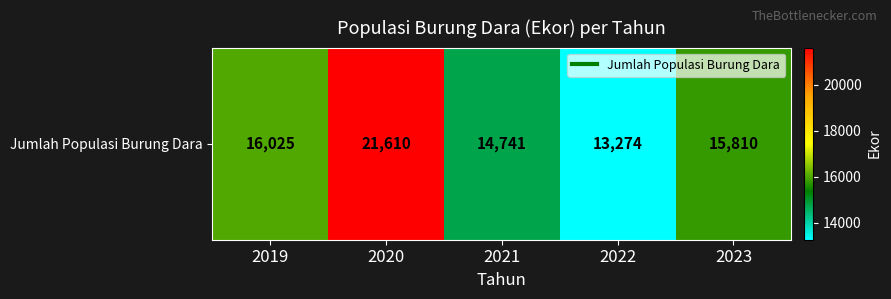

What is the sum of all values?

81460